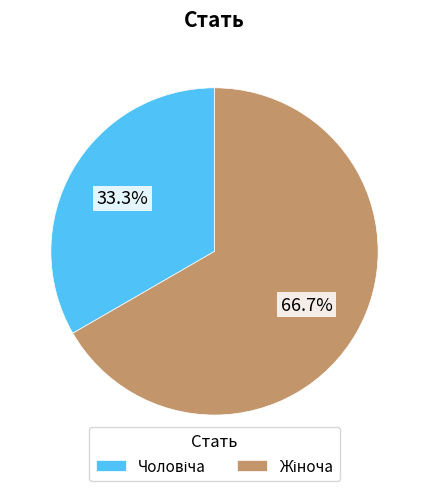

How many slices are in this pie chart?

2